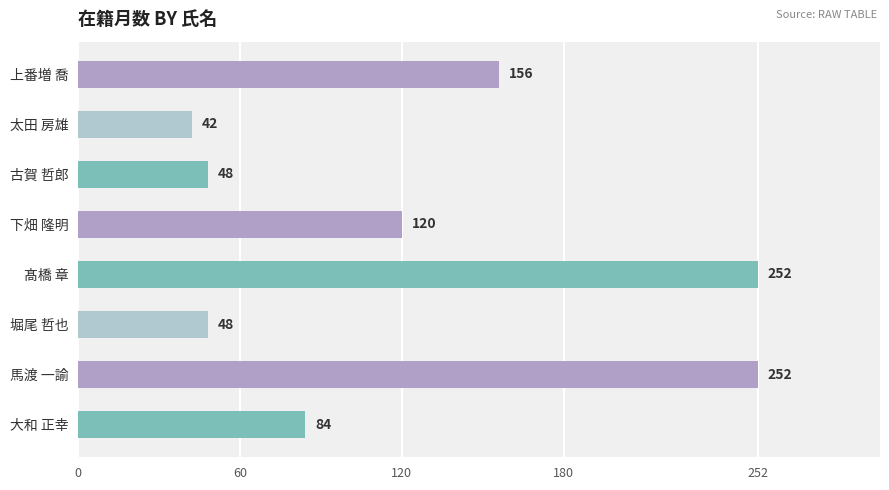

What is the change in value from 古賀 哲郎 to 大和 正幸?

+36